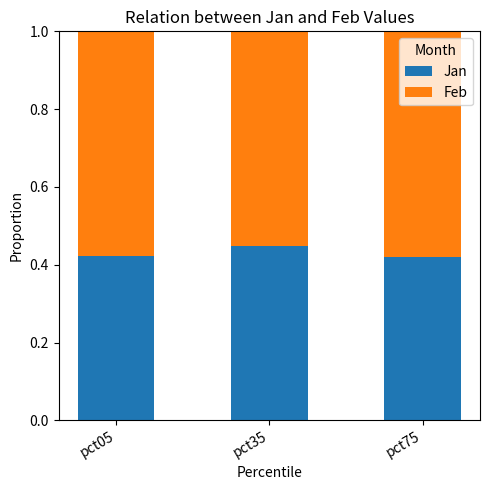

The value of Jan at pct05 is 0.2. True or false?

False